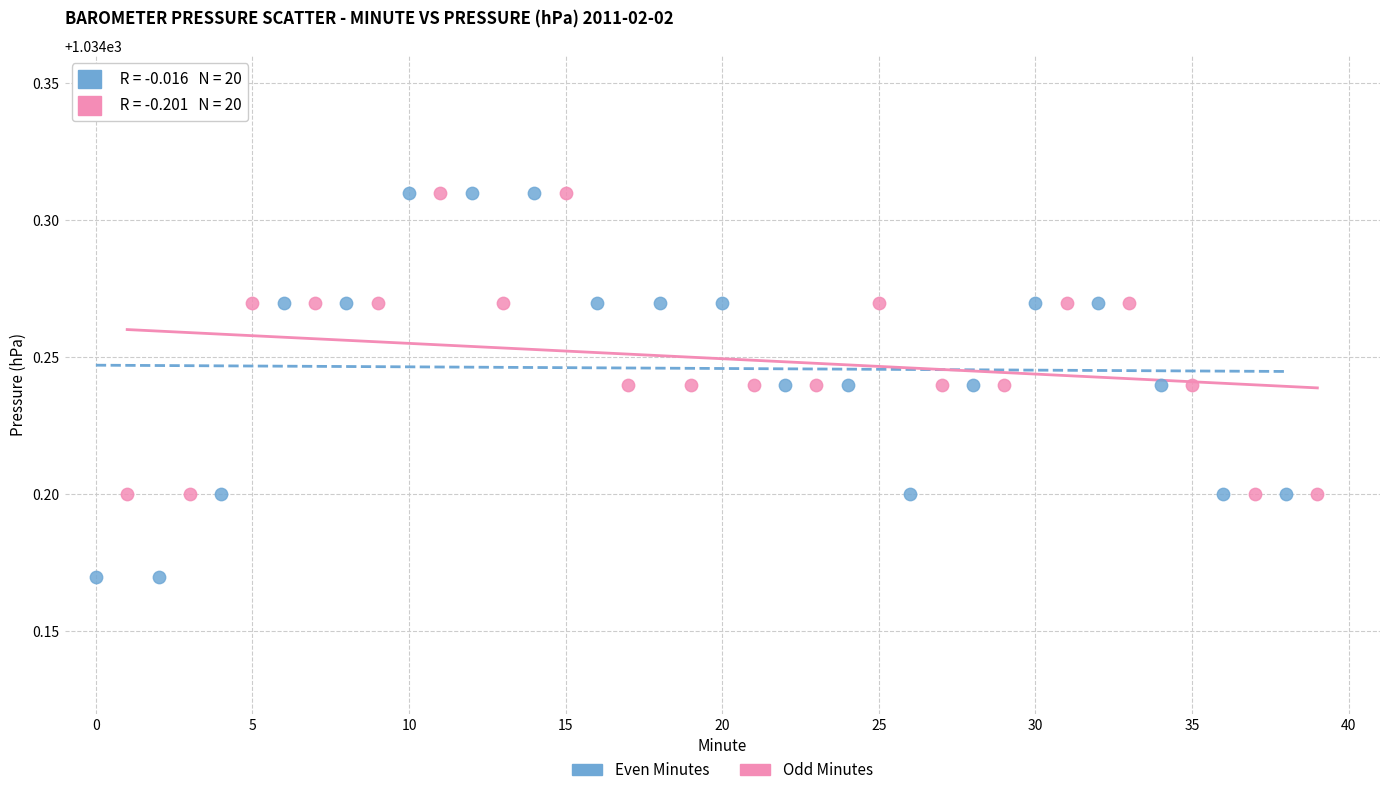

Which series reaches the minimum Y coordinate?

Even Minutes